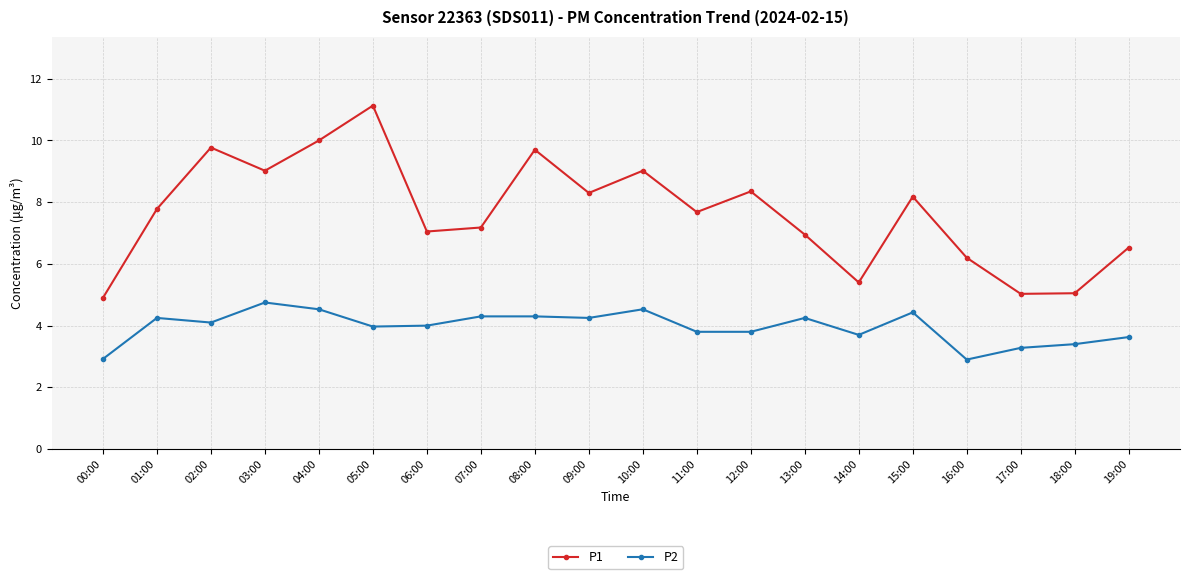

Which series has the largest range (max minus min)?

P1